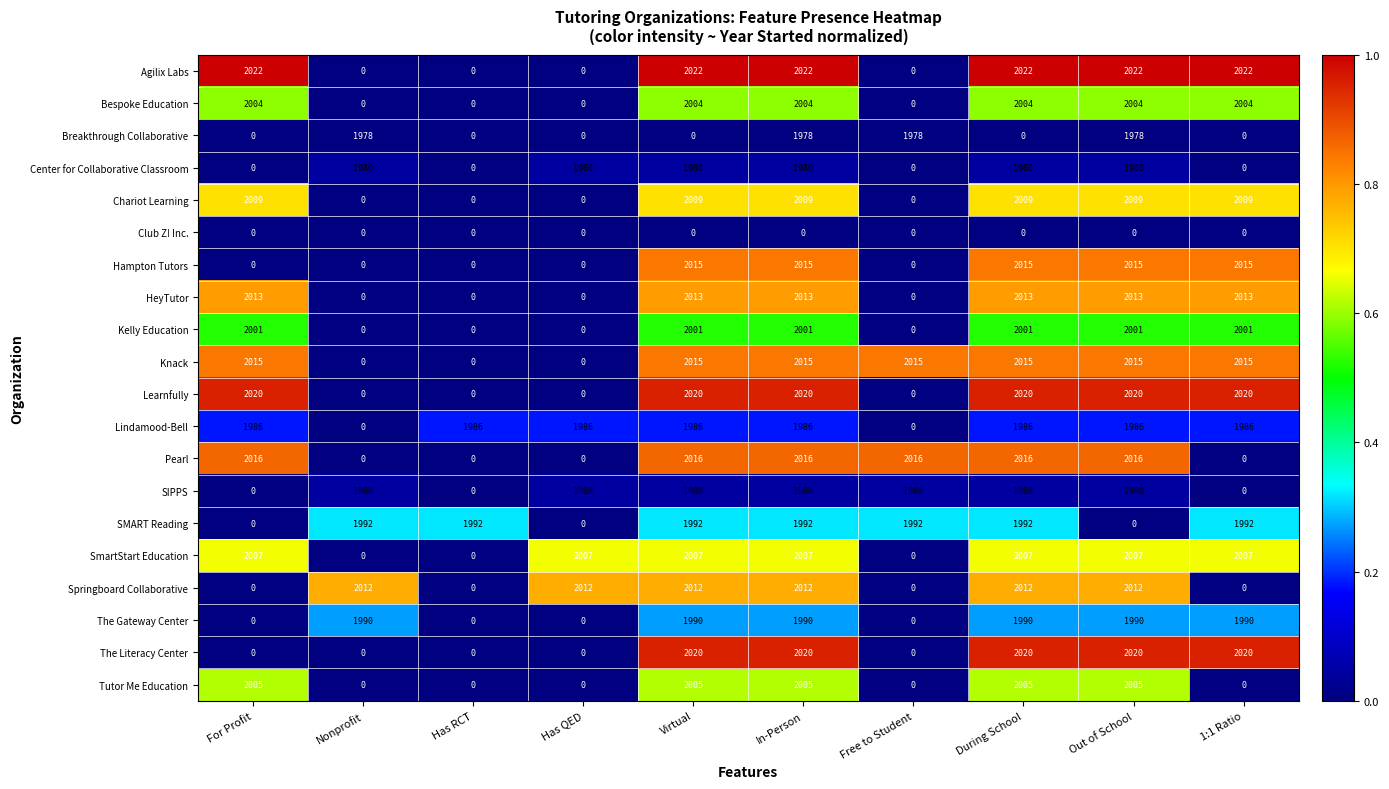

What is the spread (max minus min) of values at In-Person?

2022